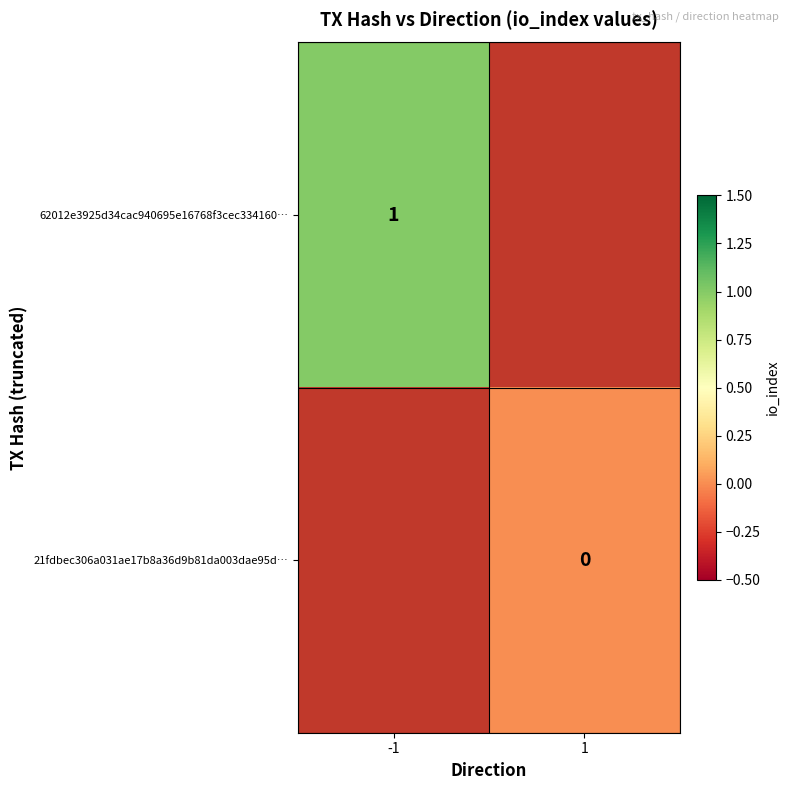

The value of 62012e3925d34cac940695e16768f3cec334160… at -1 is 1. True or false?

True